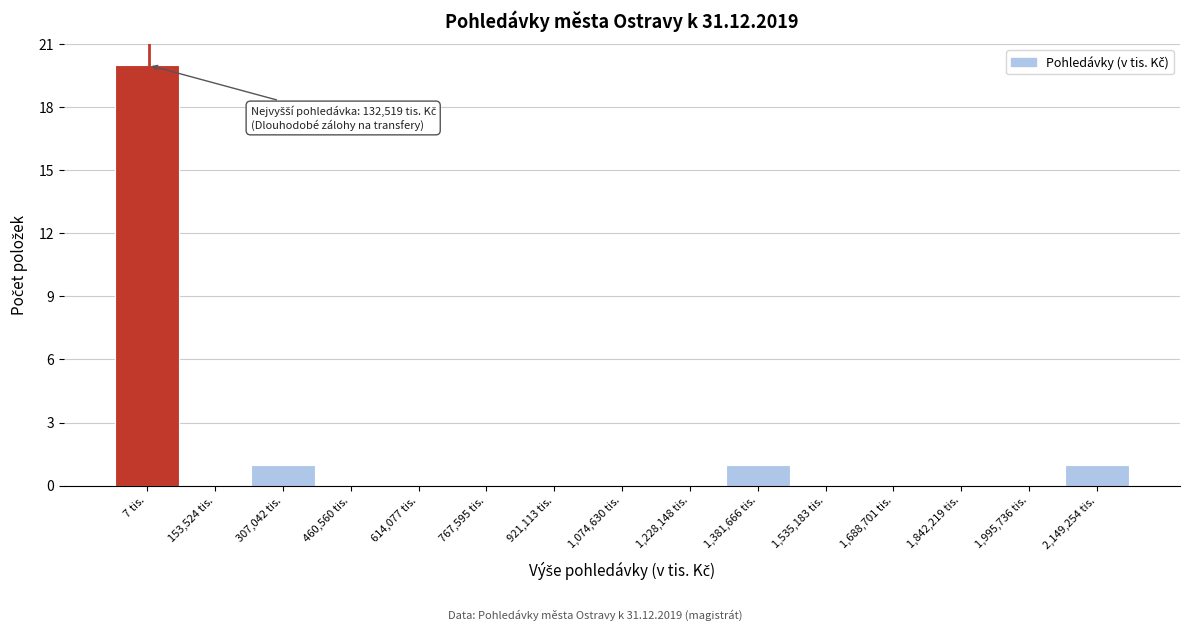

Reading right to left, extract all data points from this chart.

2,149,254 tis.=1	1,995,736 tis.=0	1,842,219 tis.=0	1,688,701 tis.=0	1,535,183 tis.=0	1,381,666 tis.=1	1,228,148 tis.=0	1,074,630 tis.=0	921,113 tis.=0	767,595 tis.=0	614,077 tis.=0	460,560 tis.=0	307,042 tis.=1	153,524 tis.=0	7 tis.=20